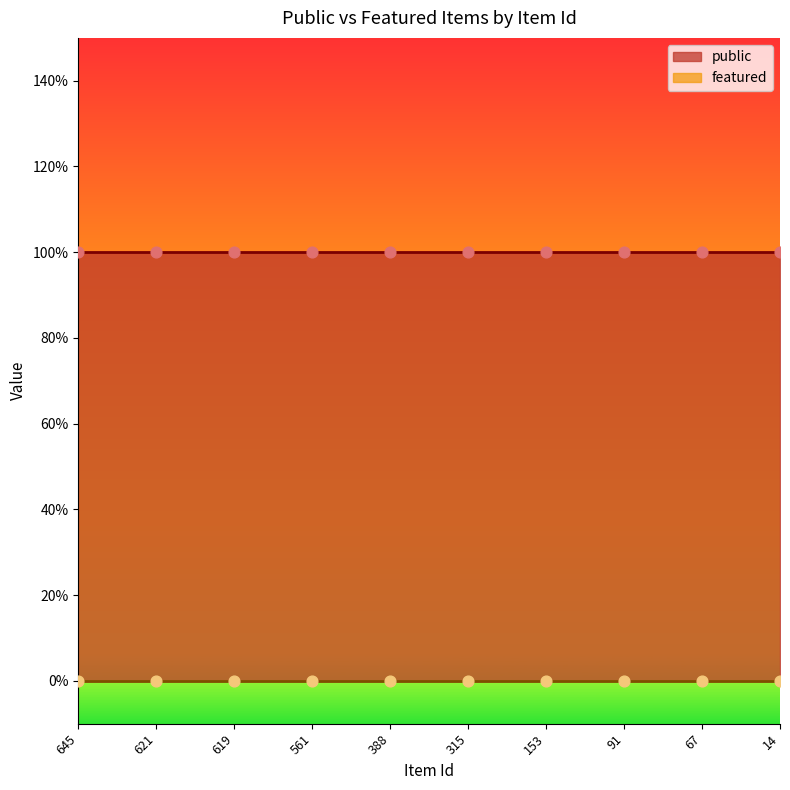

At how many categories does at least one series exceed 0?

10